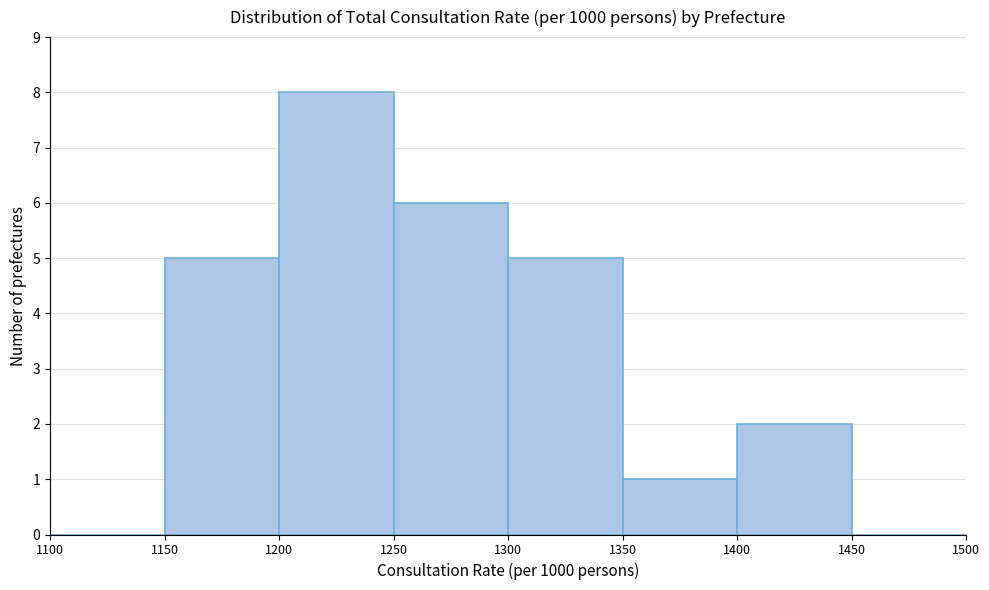

Reading left to right, list every bar in this chart as the range it spans on the x-axis followed by its height. The values are not printed on the chart, so give them approximately, as read against the axis.

1100 to 1150: 0
1150 to 1200: 5
1200 to 1250: 8
1250 to 1300: 6
1300 to 1350: 5
1350 to 1400: 1
1400 to 1450: 2
1450 to 1500: 0